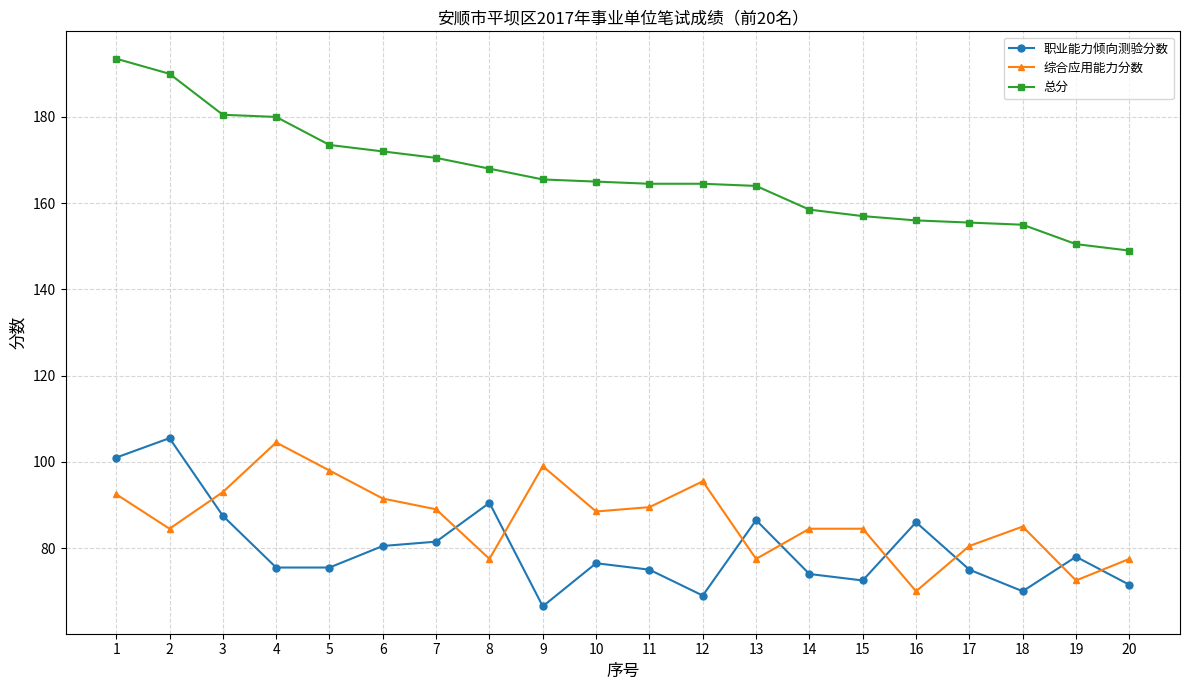

The 总分 series shows 79.7 at 20. True or false?

False